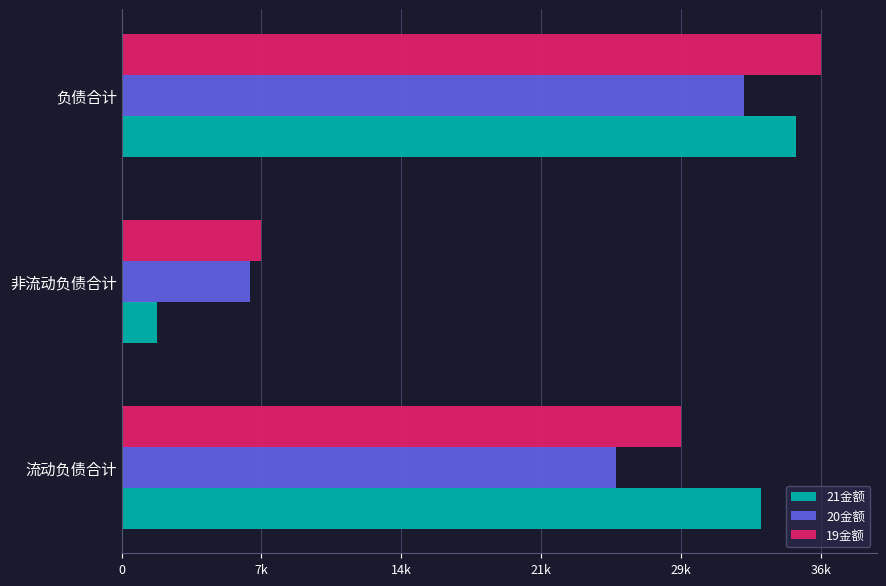

What are all the series names shown in the legend?

21金额, 20金额, 19金额